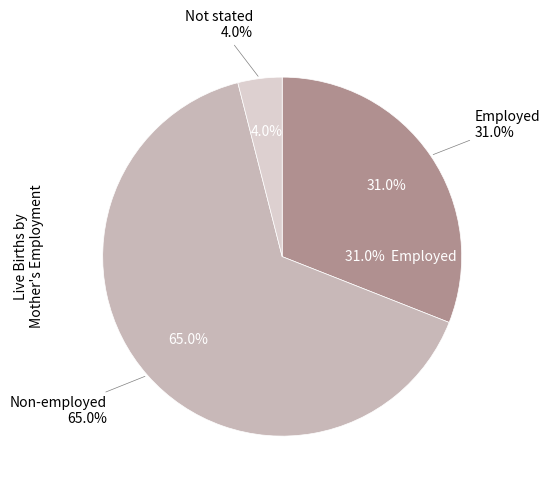

Which category has the smallest portion of the pie?

Not stated